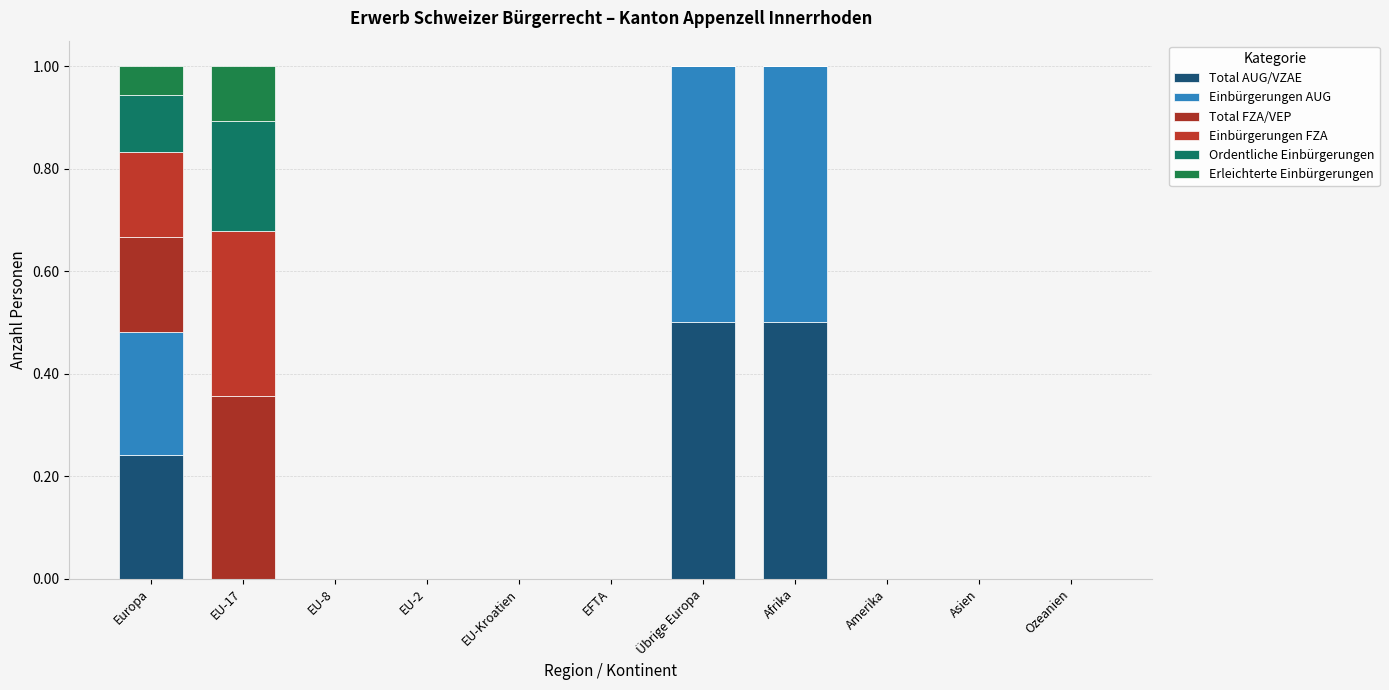

The value of Total FZA/VEP at Amerika is 0.0. True or false?

True